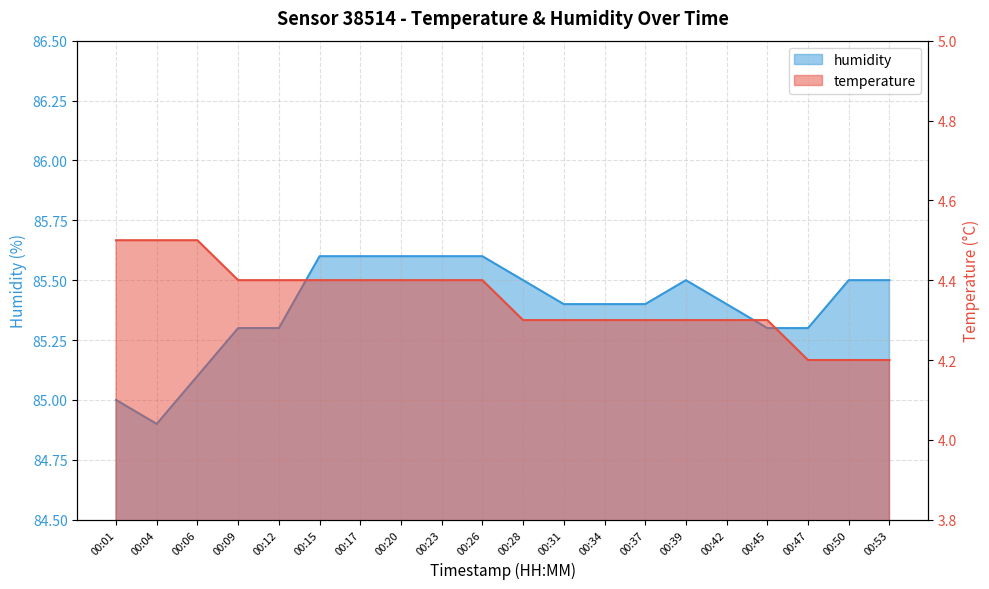

How many data points in humidity are less than 85?

1